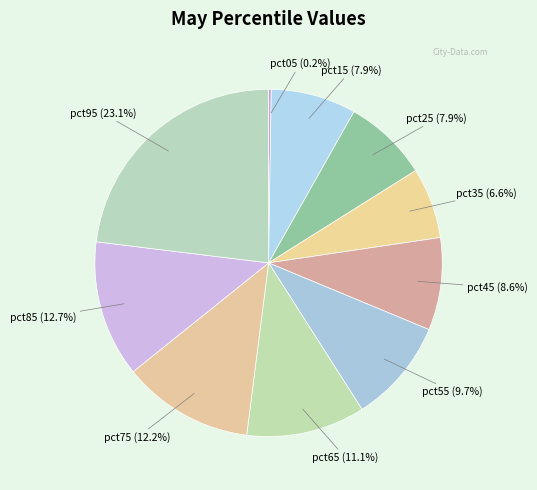

Is the sum of pct15 and pct45 greater than half?

No